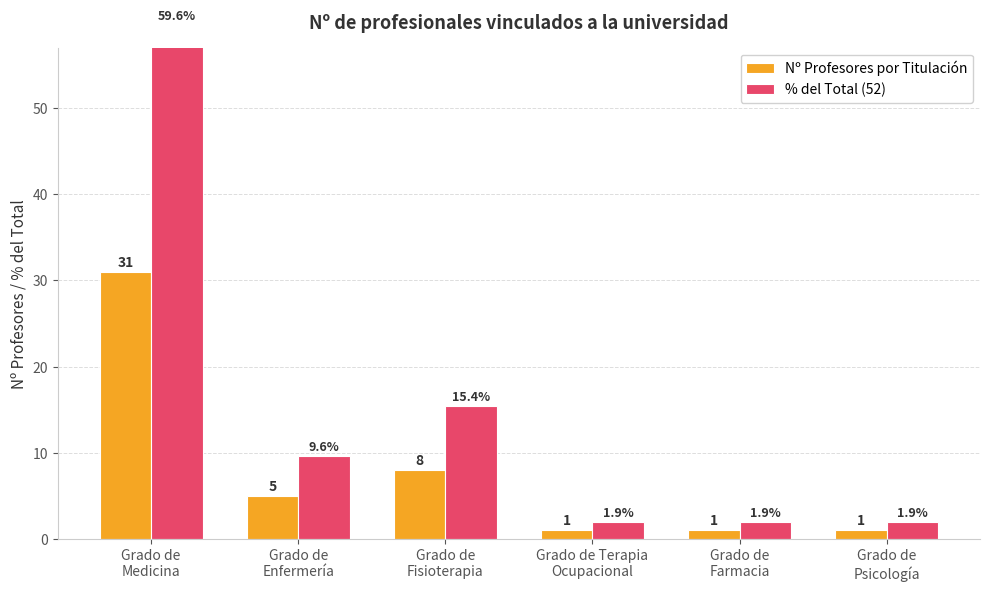

What is the difference between the highest and lowest values at Grado de
Medicina?

28.6